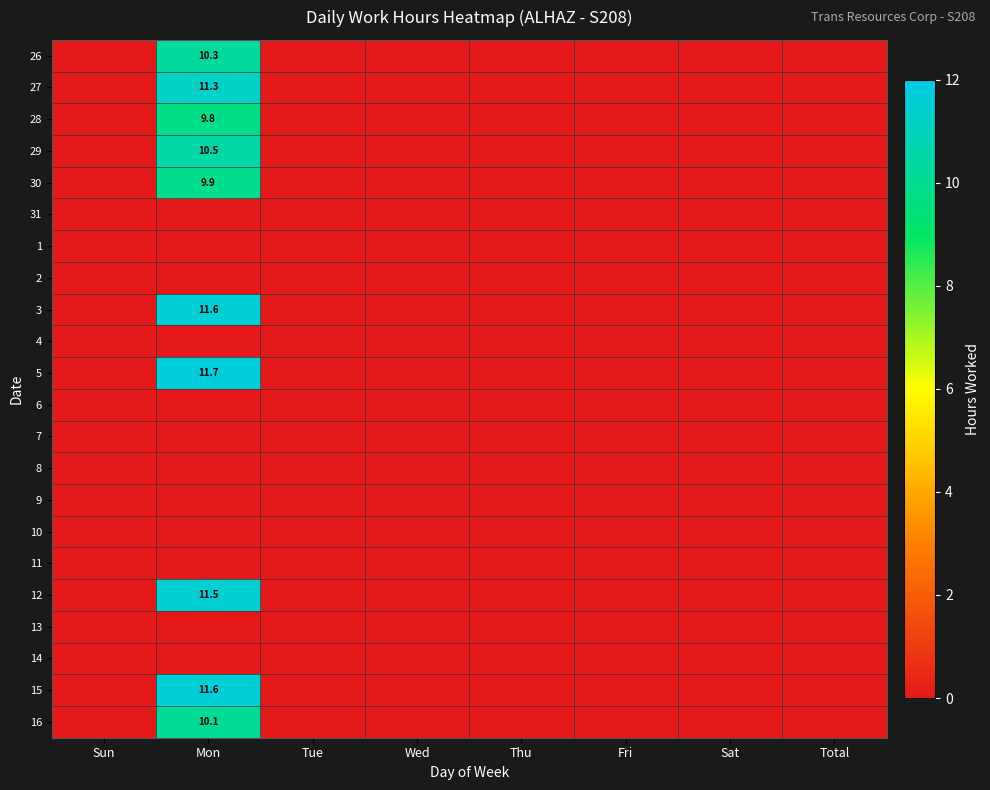

Rank the series at Total from highest to lowest value.

26, 27, 28, 29, 30, 31, 1, 2, 3, 4, 5, 6, 7, 8, 9, 10, 11, 12, 13, 14, 15, 16